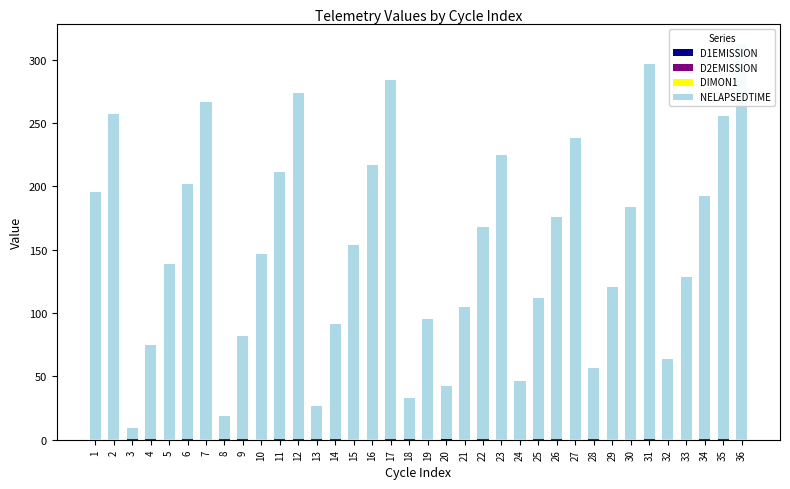

At how many categories does at least one series exceed 136?

20